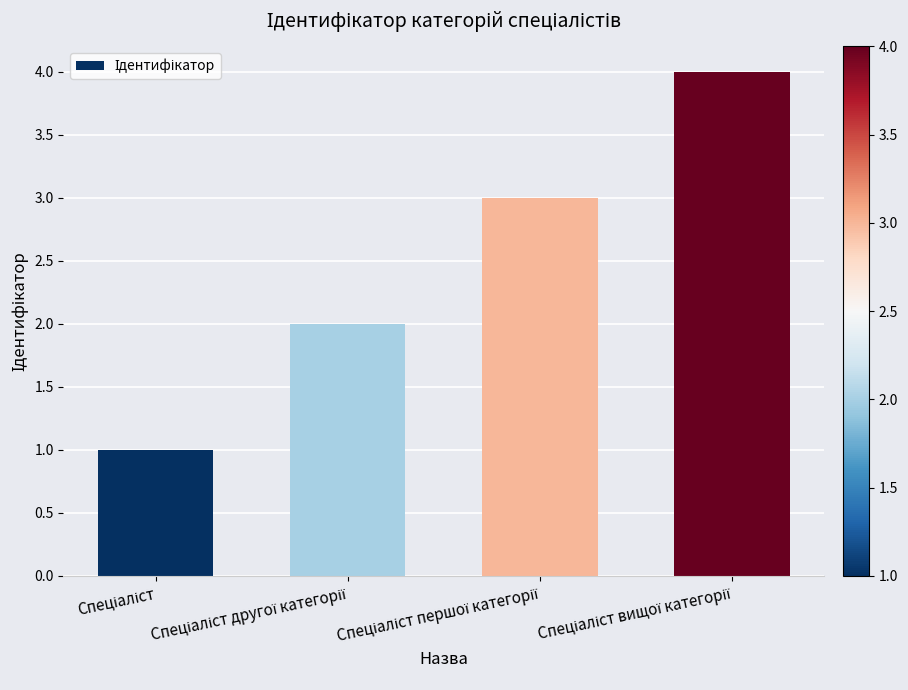

What is the greatest value displayed?

4